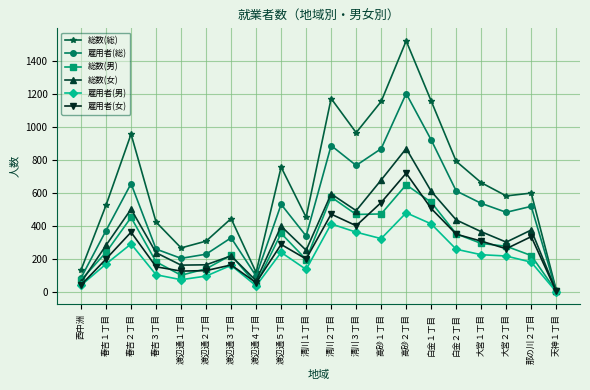

Where is the first local minimum for 雇用者(男)?

渡辺通１丁目